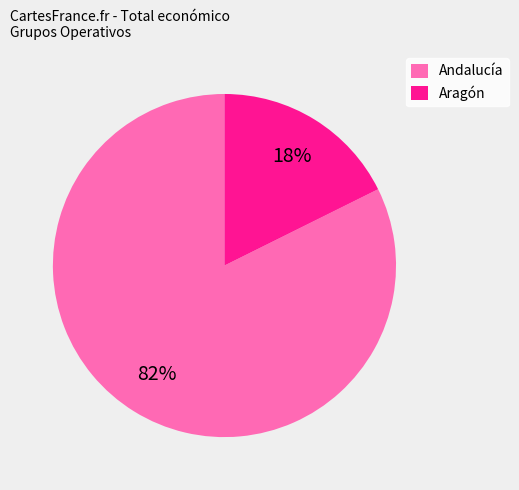

Which has a higher value, Aragón or Andalucía?

Andalucía